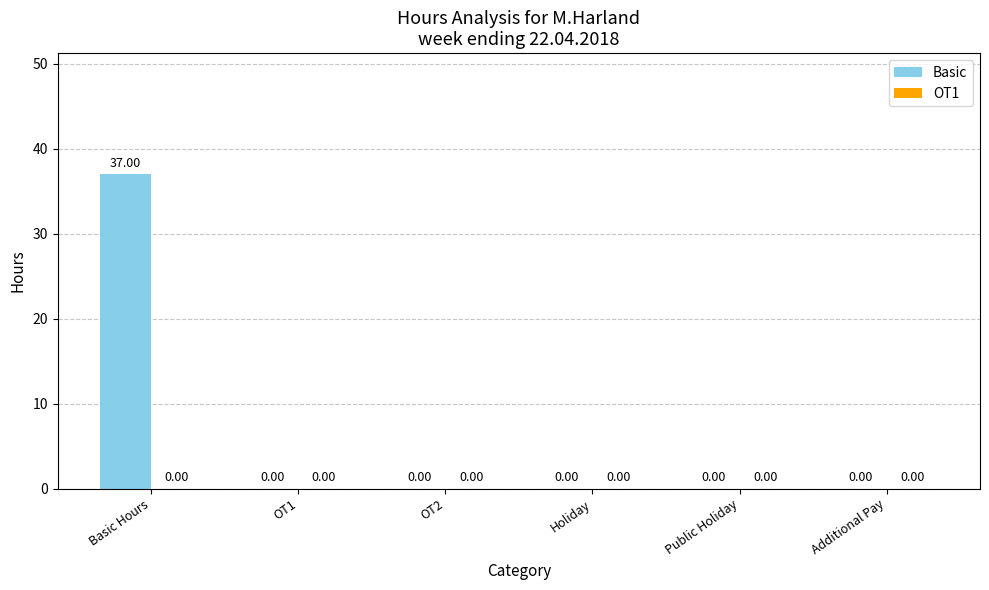

What is the sum of all values?

37